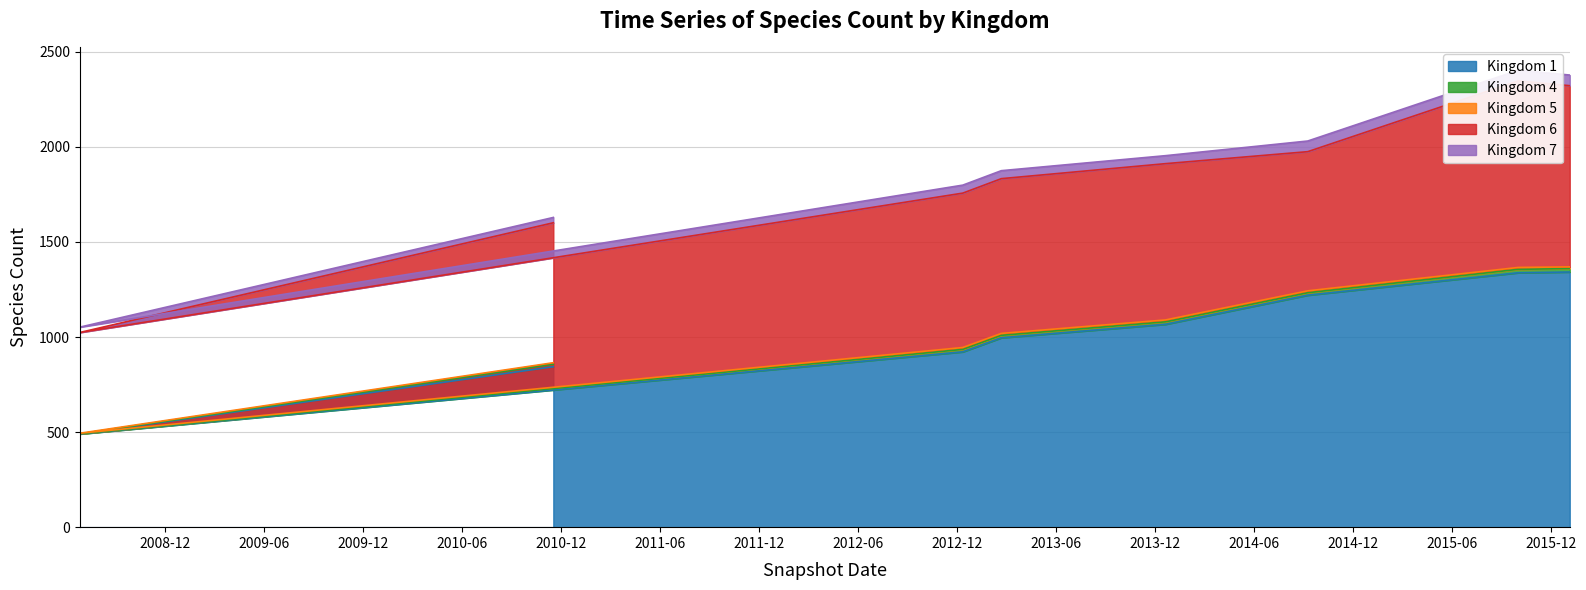

Where is Kingdom 4 nearest to the value 9?

2010-11-17